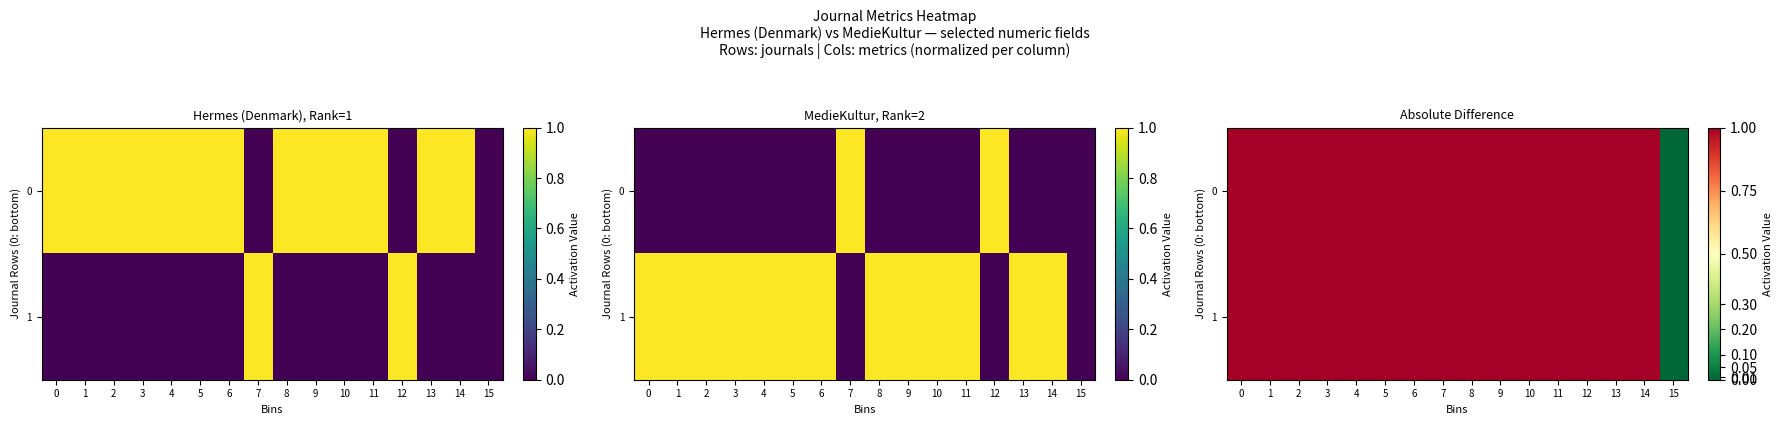

What is the sum of all 0 values?

15